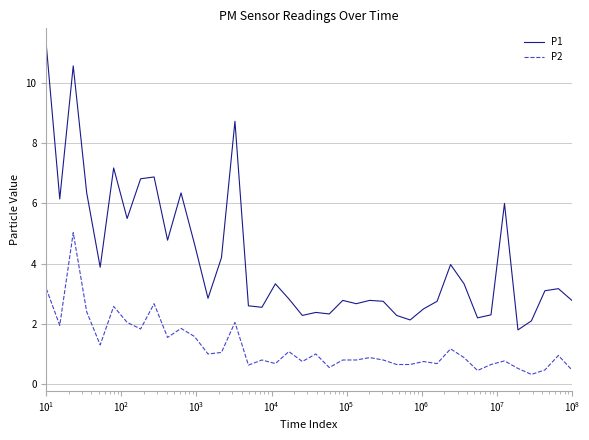

What is the minimum value shown in the chart?

0.3